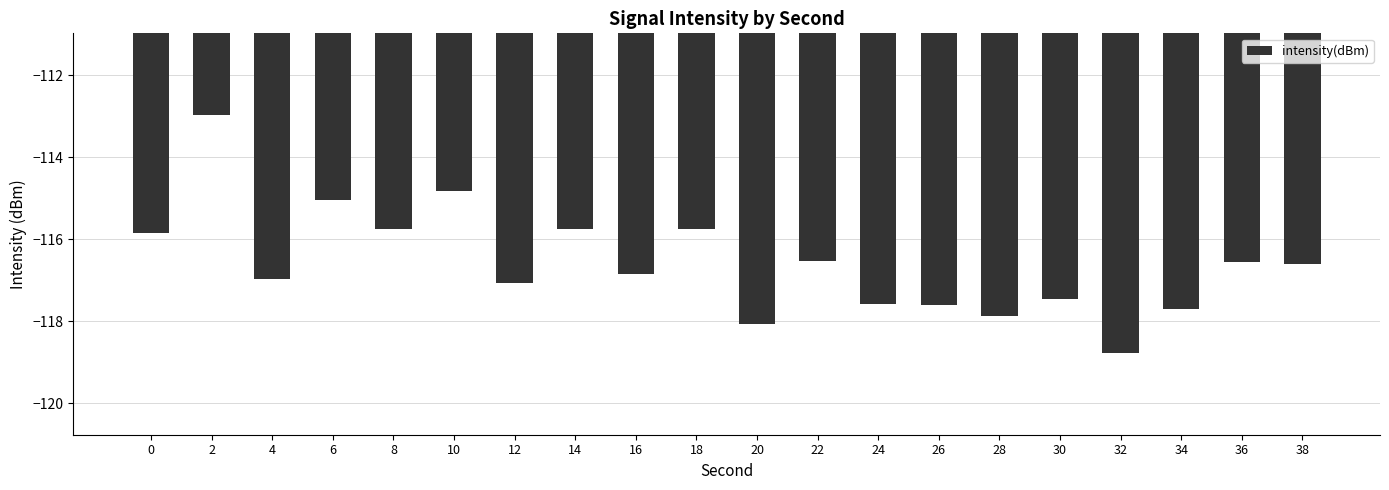

Read the value at 14.

-115.7